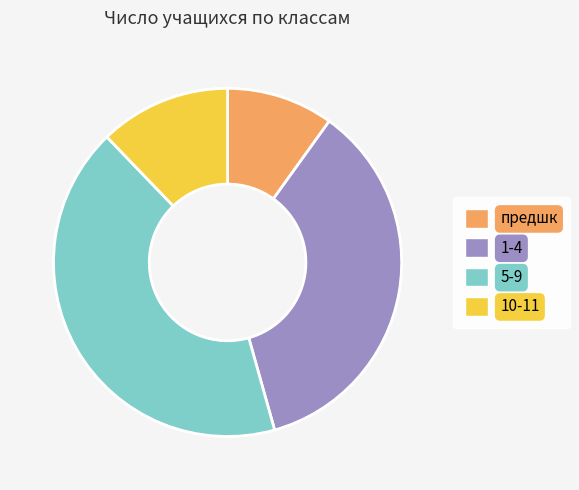

Is there a majority slice in this chart?

No